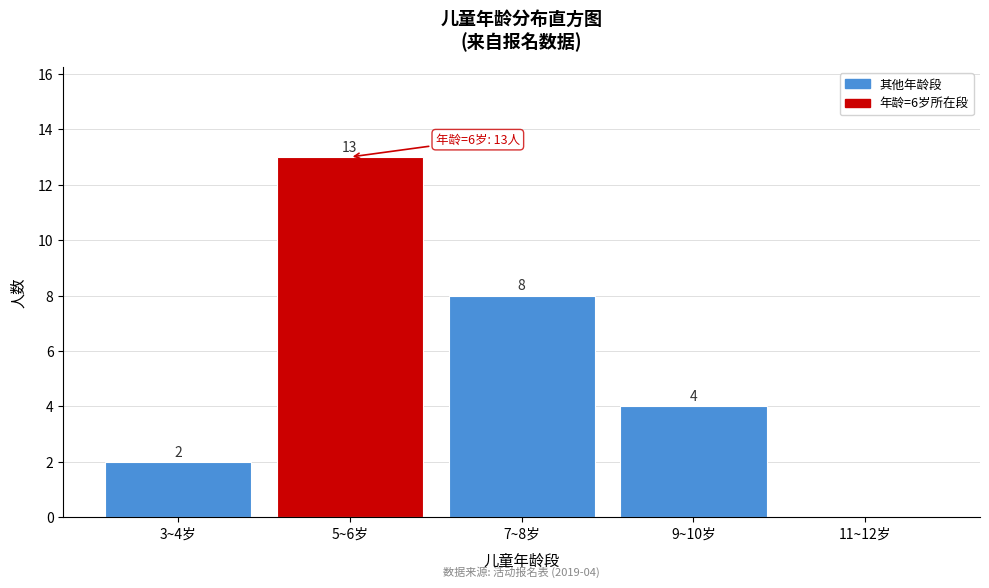

Reading left to right, transcribe all the data shown in this chart.

3~4岁=2	5~6岁=13	7~8岁=8	9~10岁=4	11~12岁=0